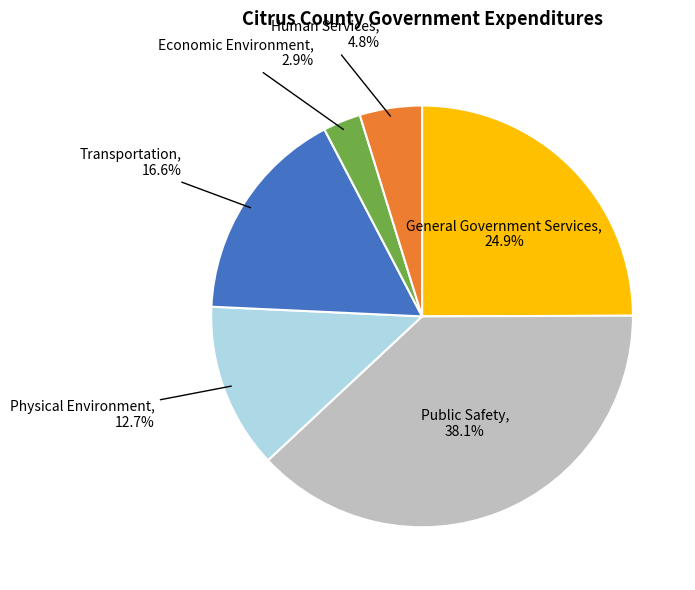

Which slice is the largest?

Public Safety